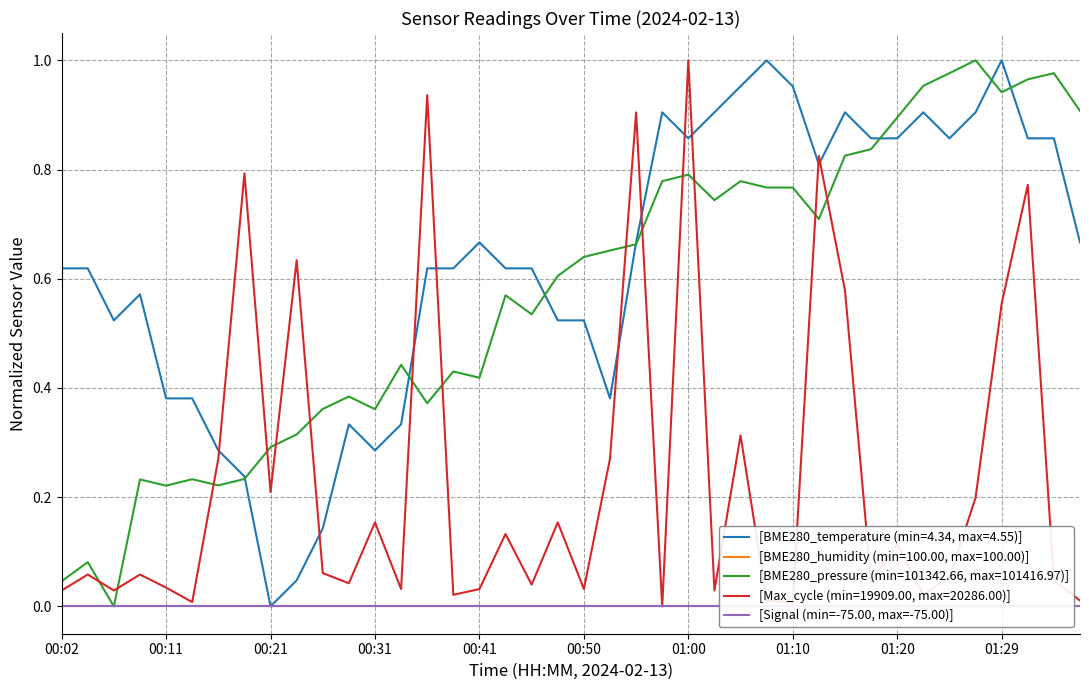

Which category has the highest value in the [Max_cycle (min=19909.00, max=20286.00)] series?

01:00